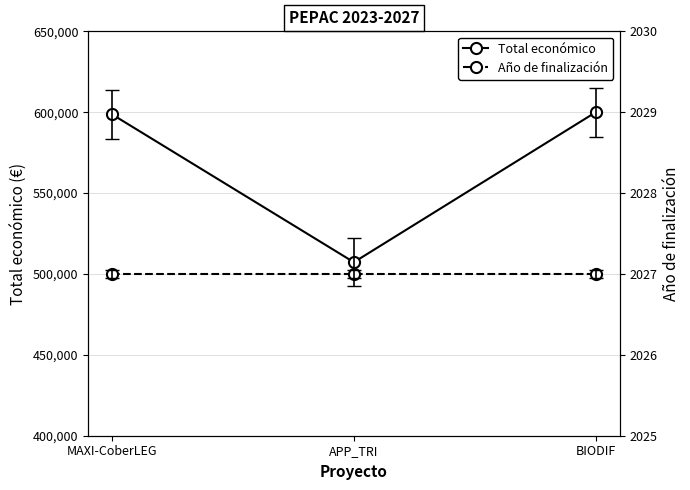

How many categories are shown in the chart?

3